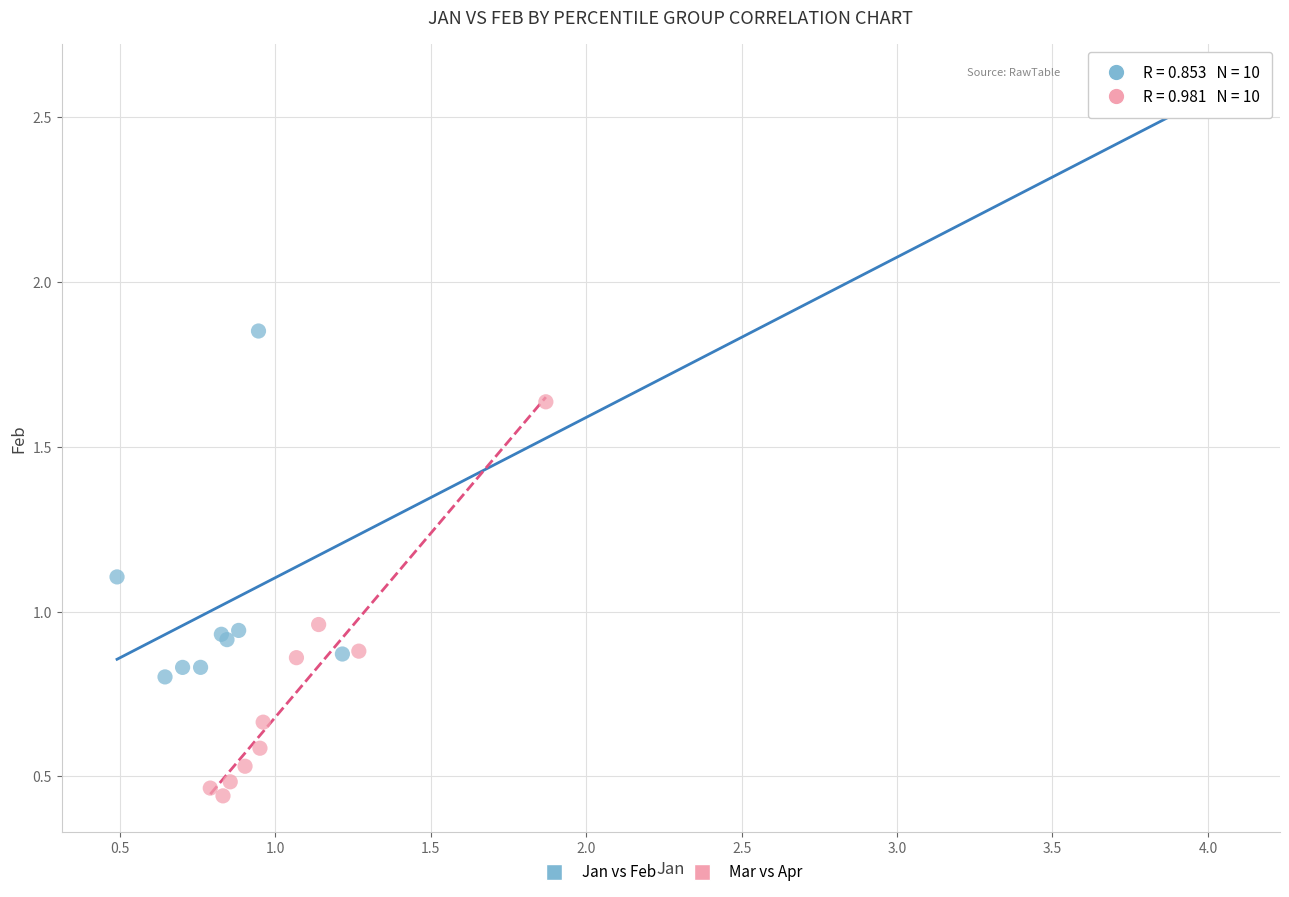

Which series contains the lowest Y value?

Mar vs Apr